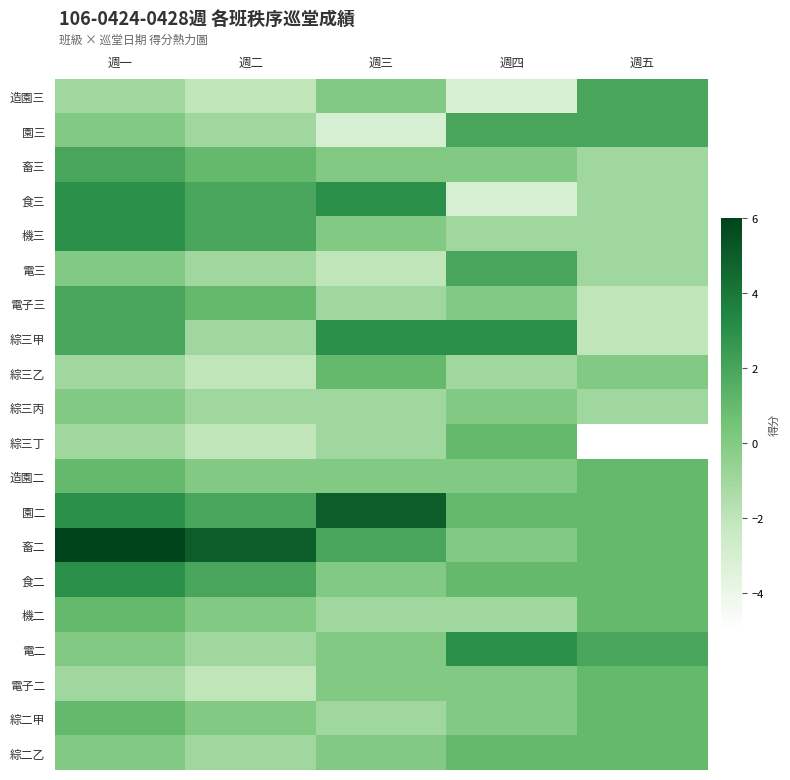

Which has a higher value, 週一 or 週四?

週一